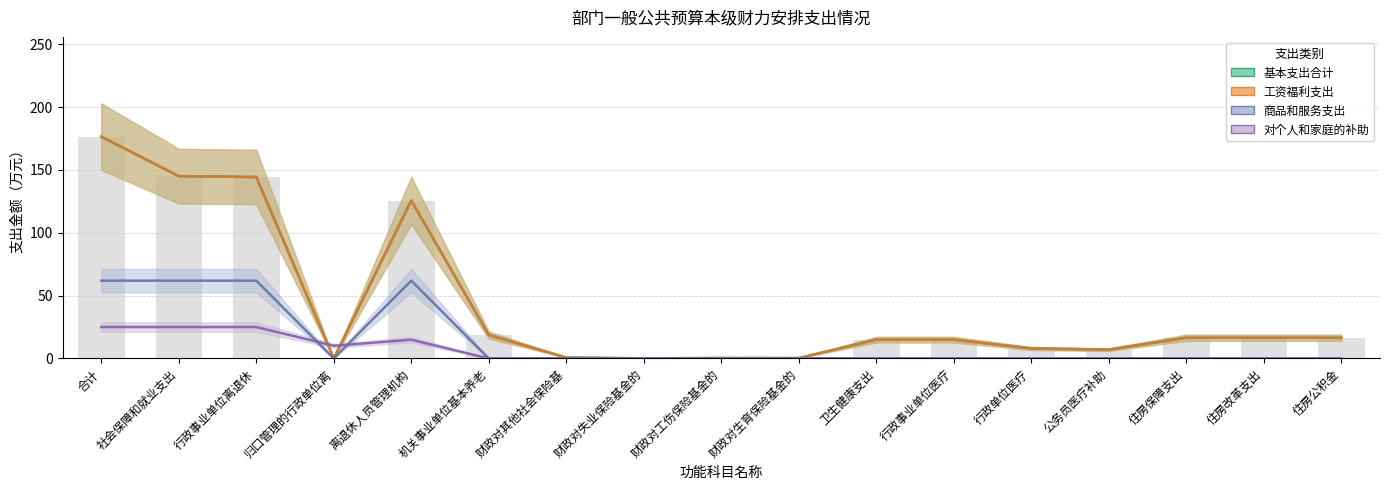

At which label does 基本支出合计 first exceed 14?

合计